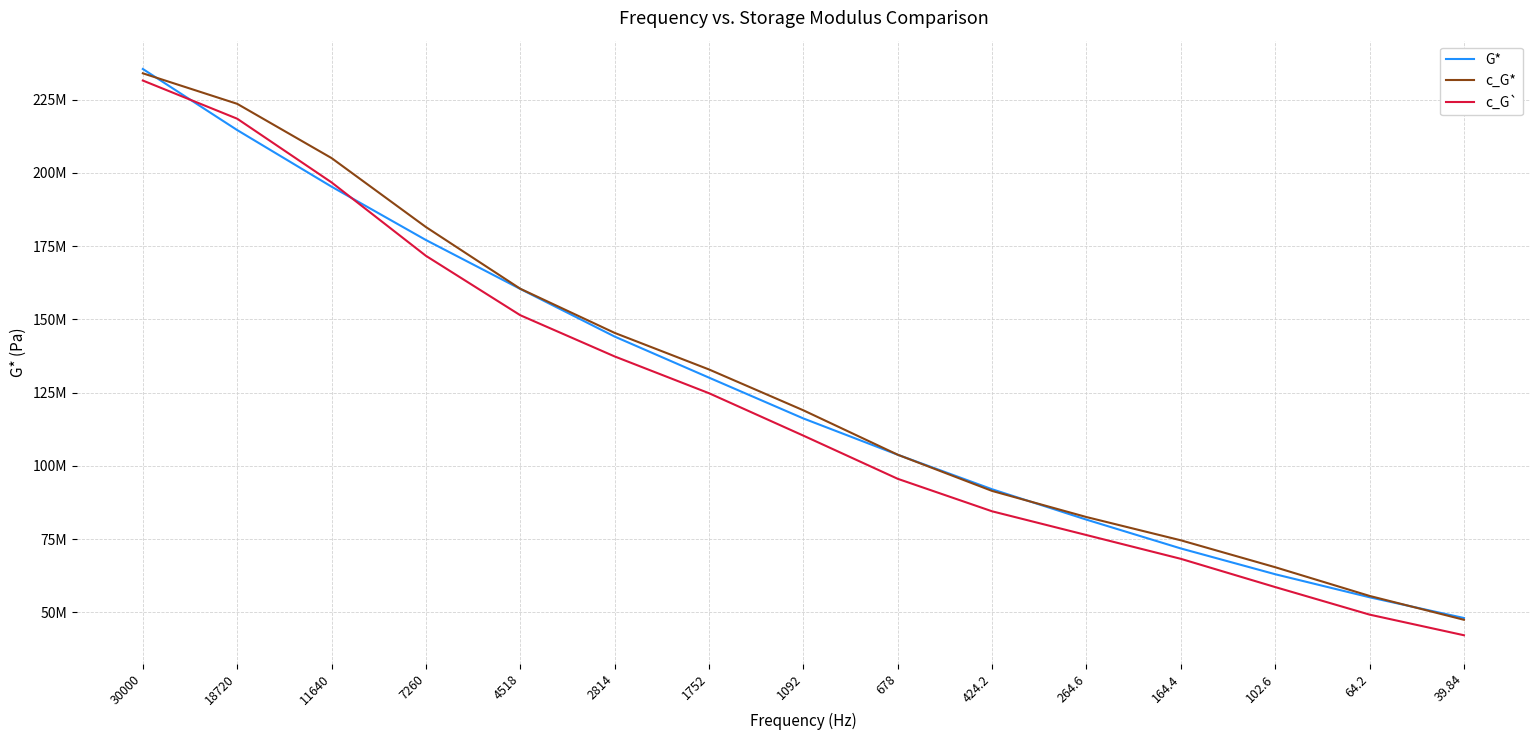

Which category has the highest value in the c_G` series?

30000